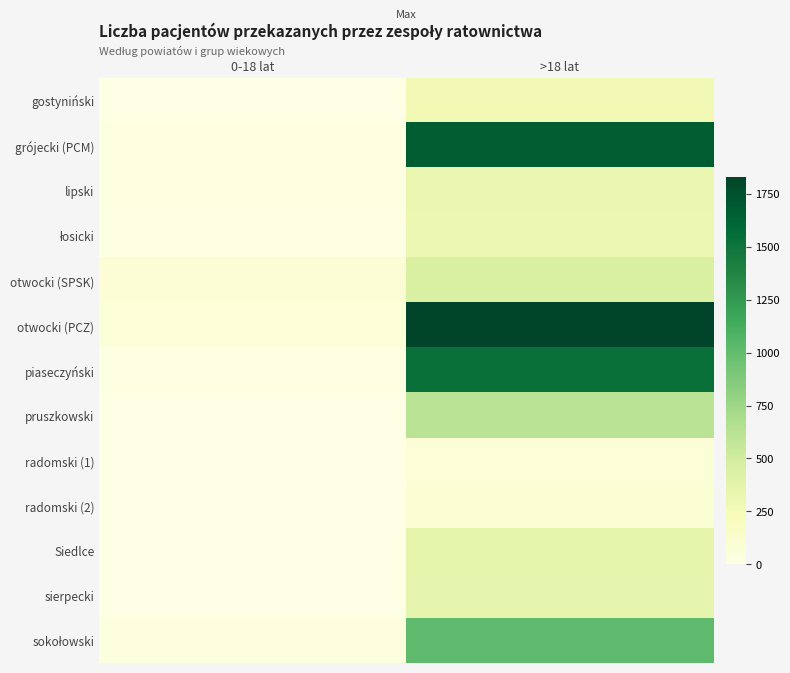

Between >18 lat and 0-18 lat, which is larger?

>18 lat